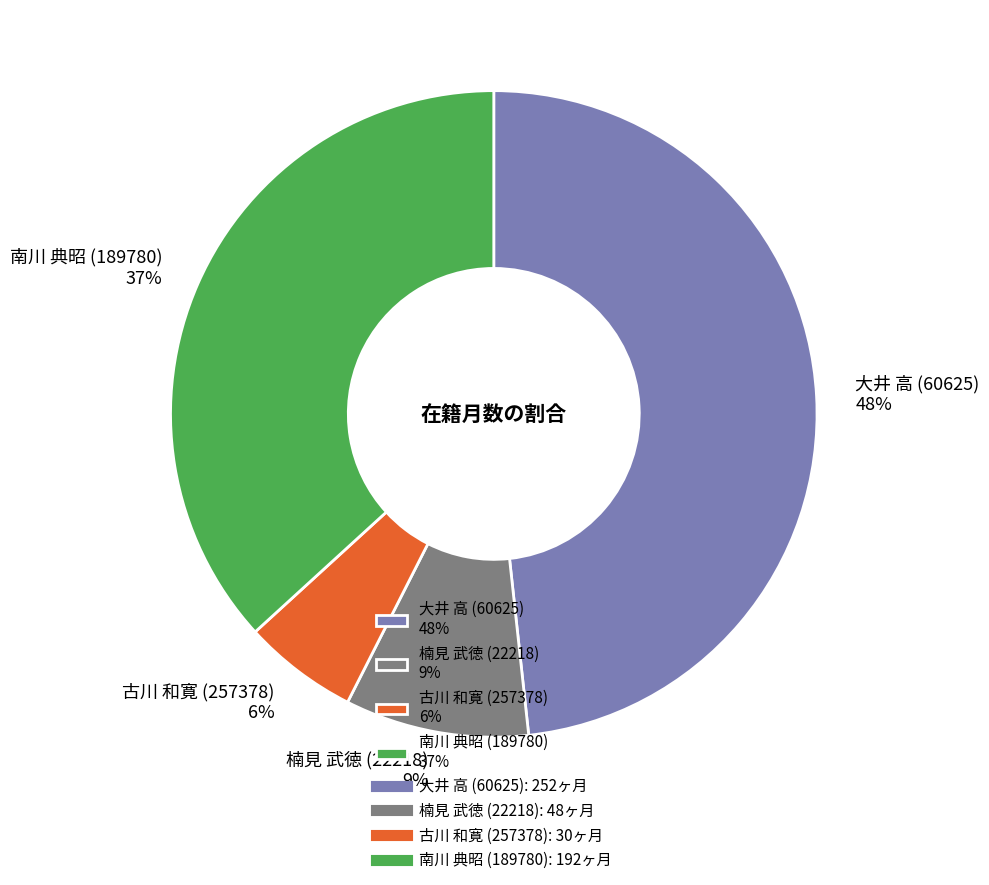

Is there any slice that represents more than half of the pie?

No